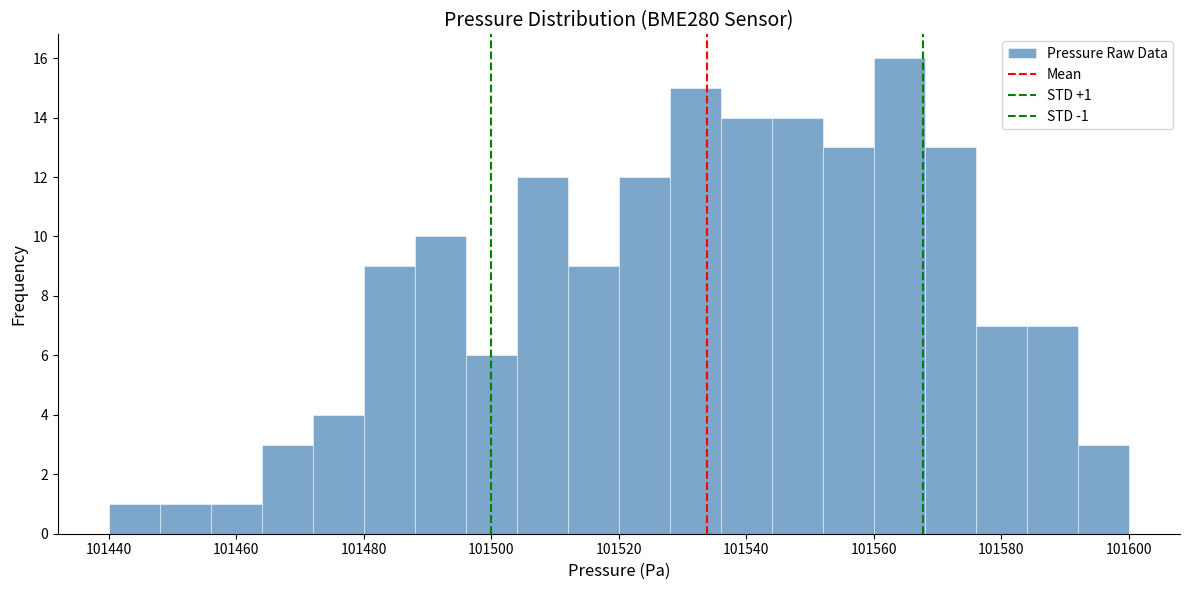

Over which range of the x-axis is the bar tallest?

101560 to 101568